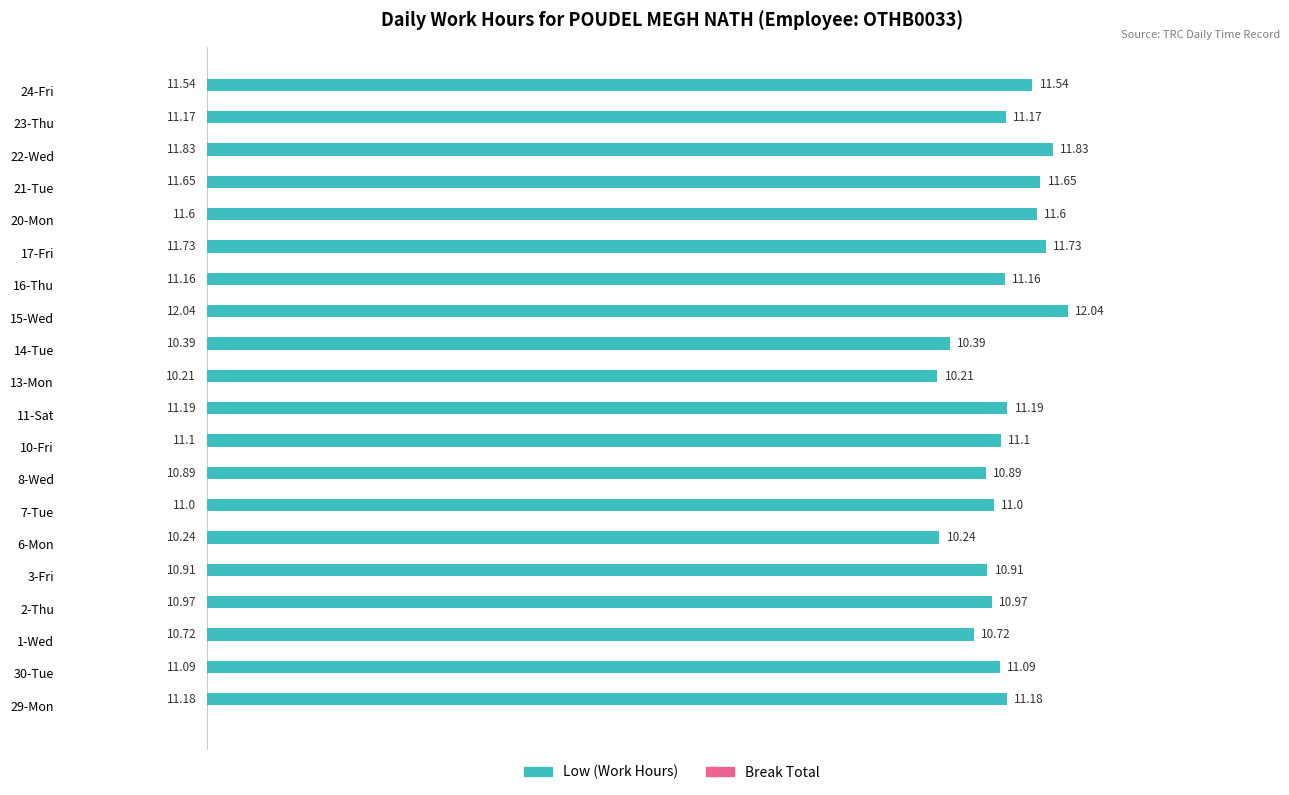

What is the difference between the maximum and minimum values?

1.8